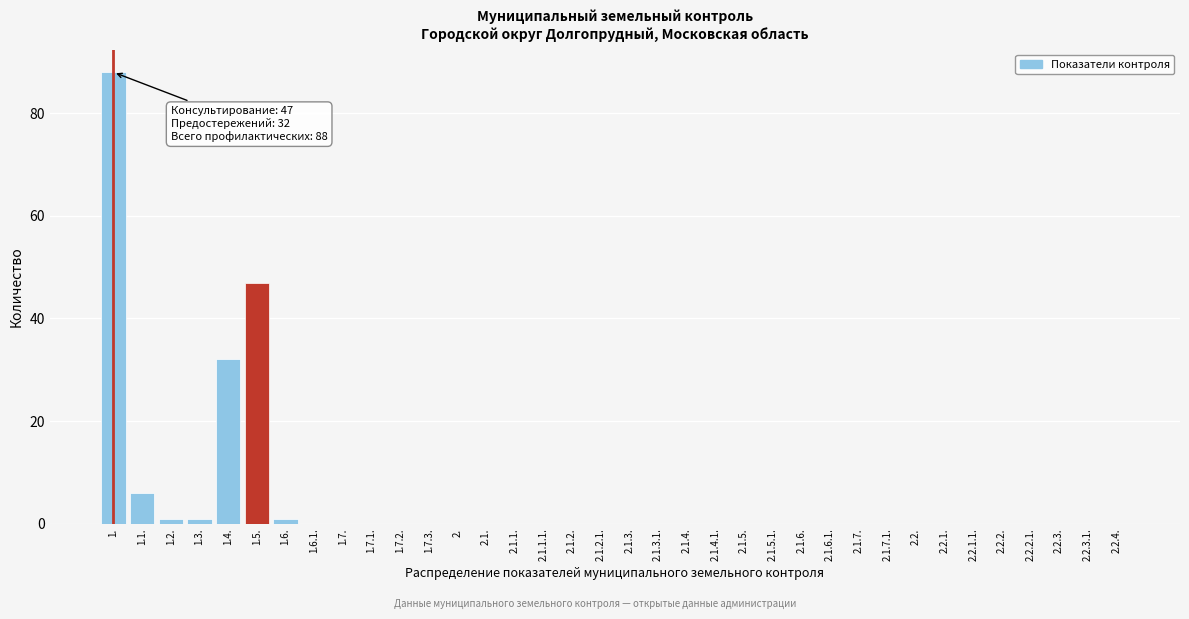

What is the sum of all values?

176